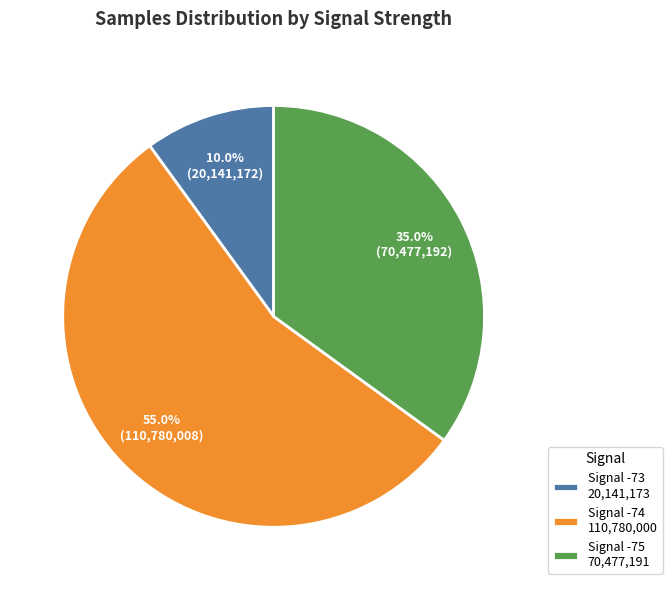

What percentage is NOT represented by Signal -74 110,780,000?

45.0%